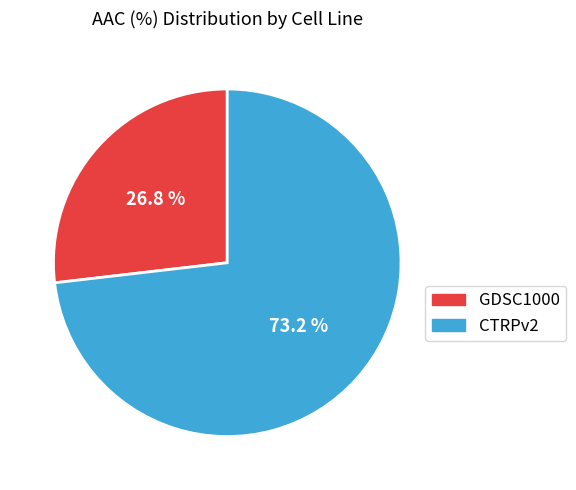

What is the majority slice?

CTRPv2